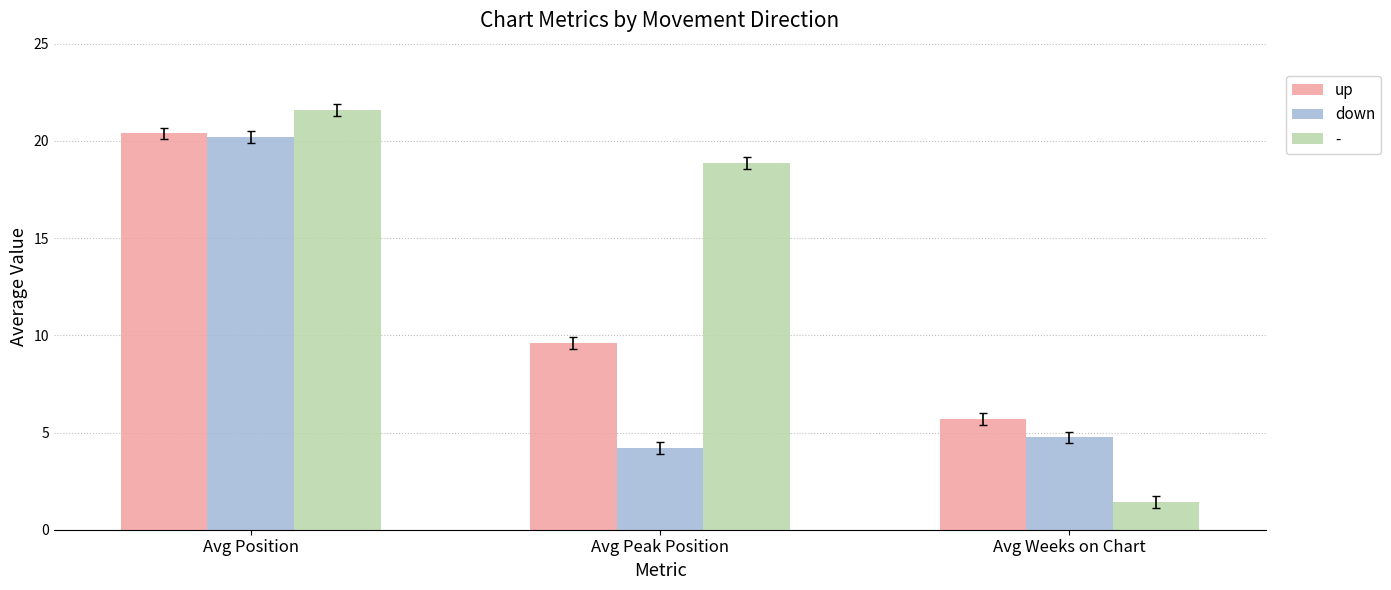

What is the label of the 1st bar from the left?

Avg Position